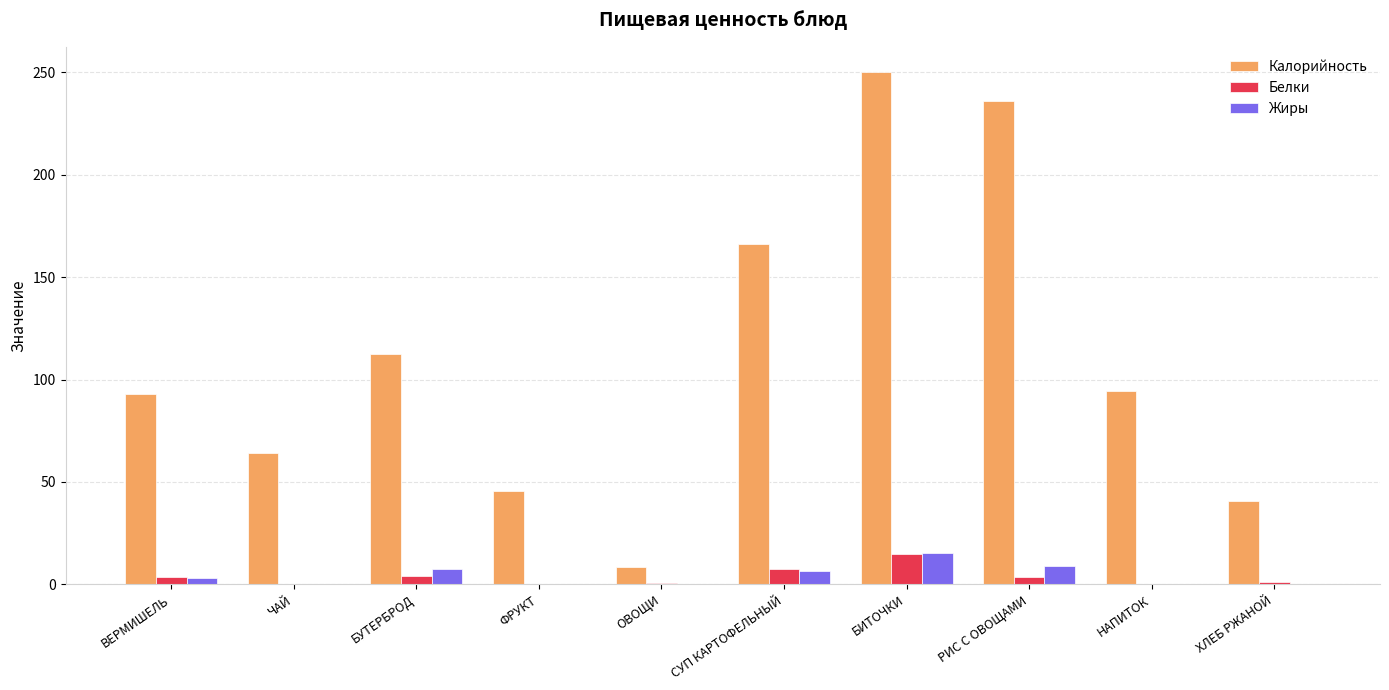

Which series changed the most between ВЕРМИШЕЛЬ and ОВОЩИ?

Калорийность